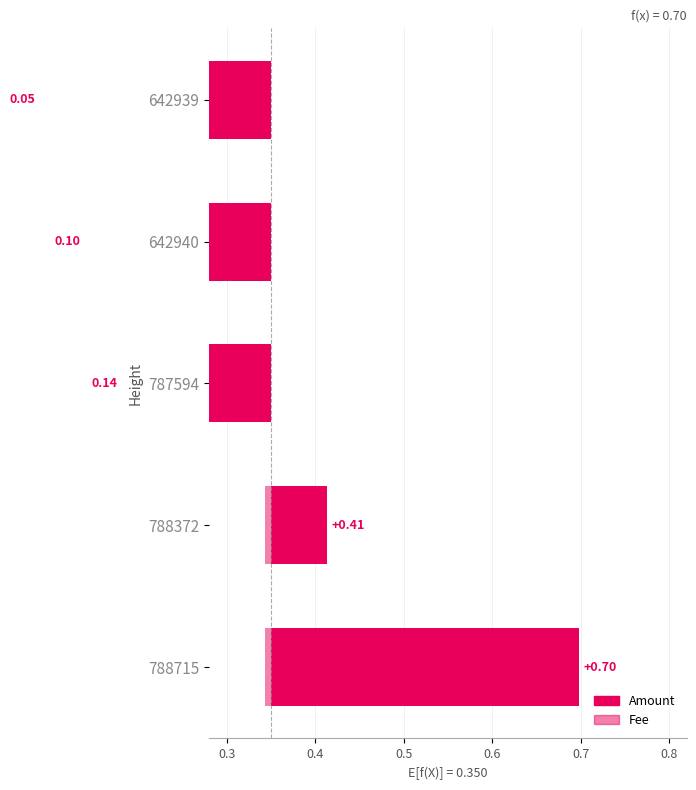

How many bars are there in total?

10